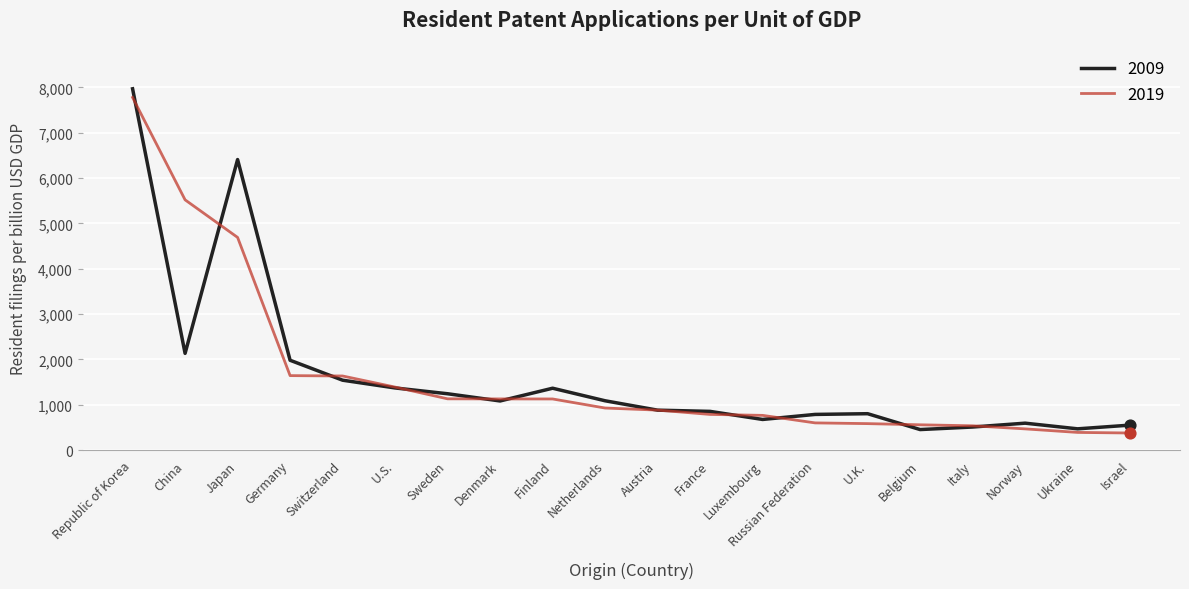

Is the value of 2019 at Switzerland greater than the value of 2009 at Italy?

Yes